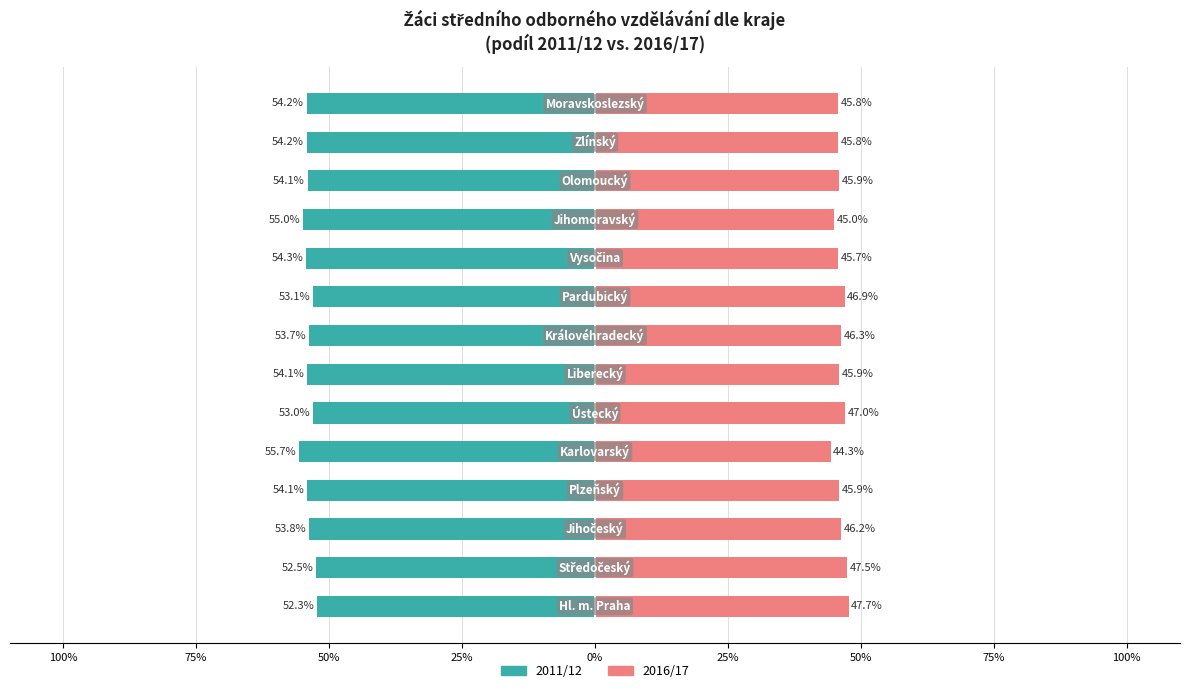

Does the chart contain stacked bars?

No